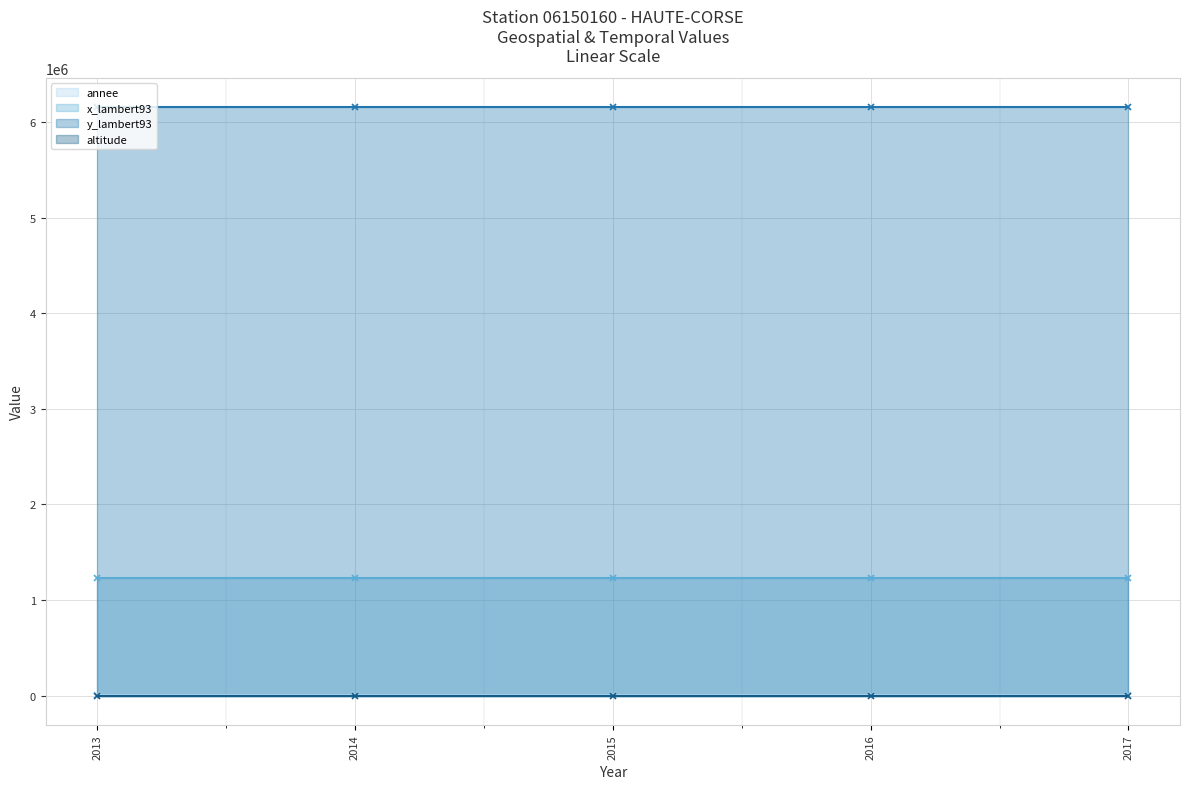

What is the greatest value displayed?

6156791